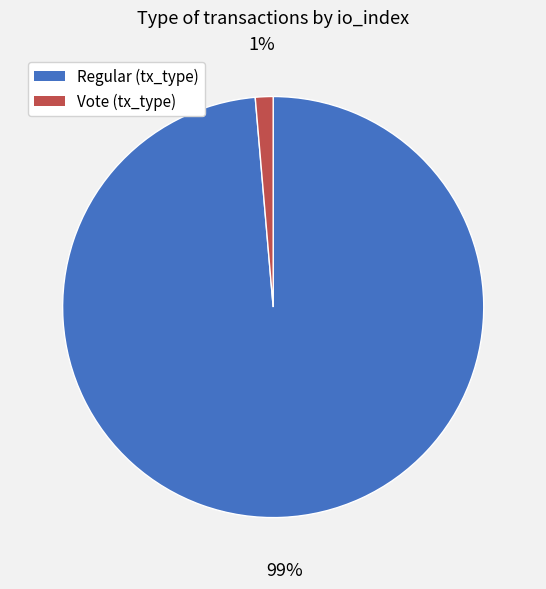

To the nearest percent, what is the average slice percentage?

50%